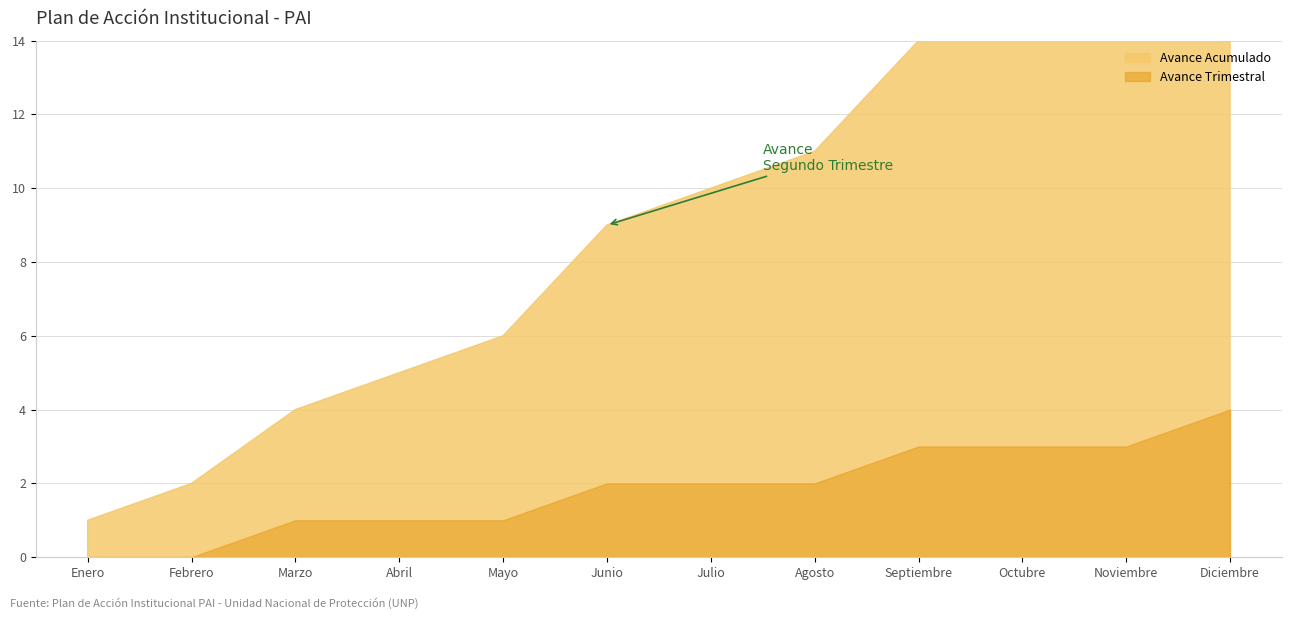

How many series are shown in this chart?

2